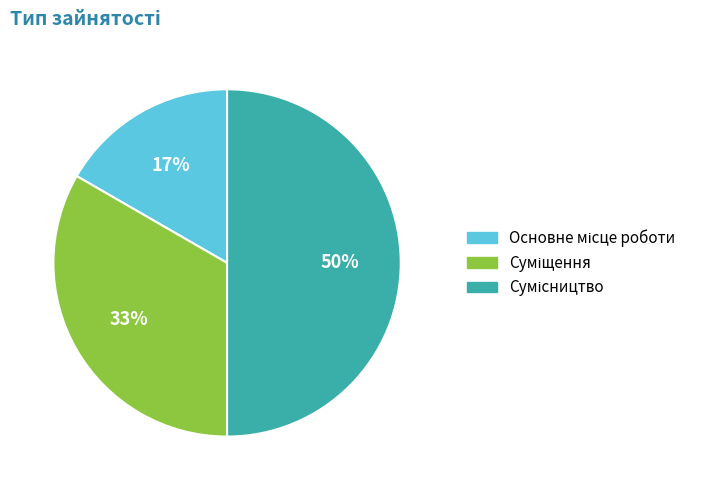

To the nearest percent, what is the average slice percentage?

33%